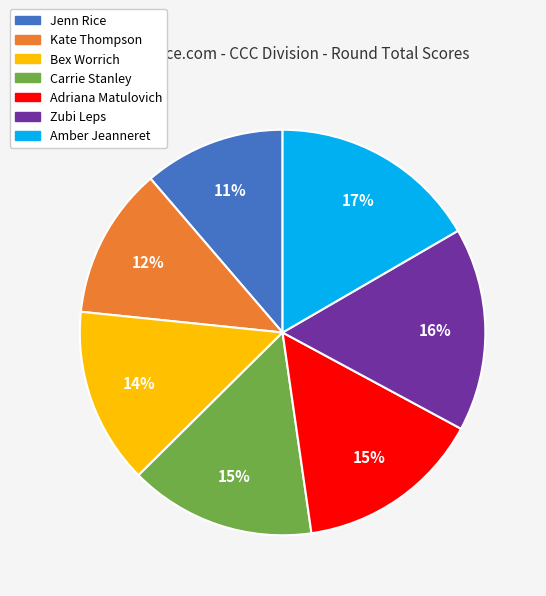

Is it true that Adriana Matulovich is 20% of the pie?

False